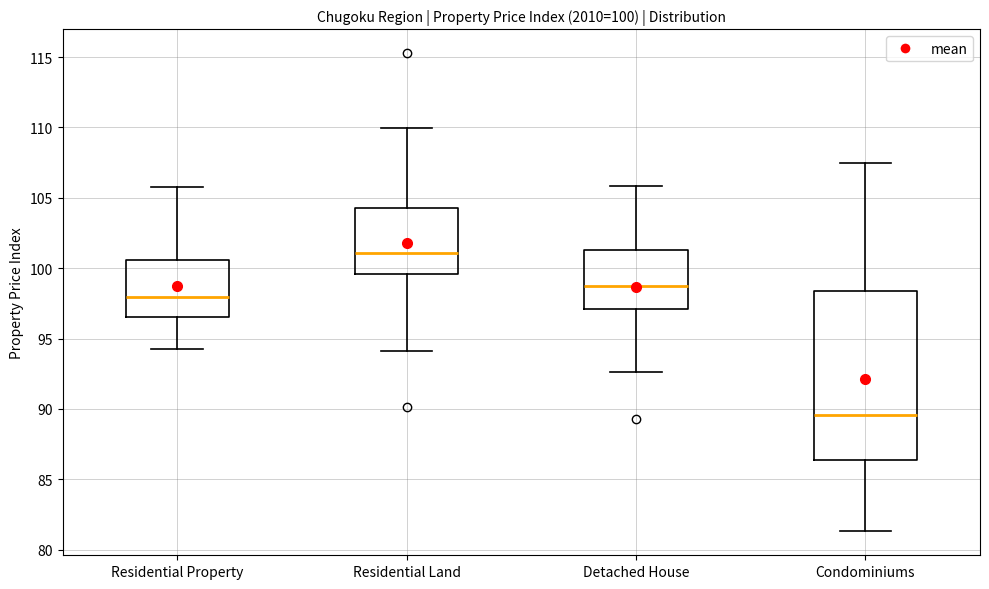

Which box is the tallest, from its lower edge to its upper edge?

Condominiums